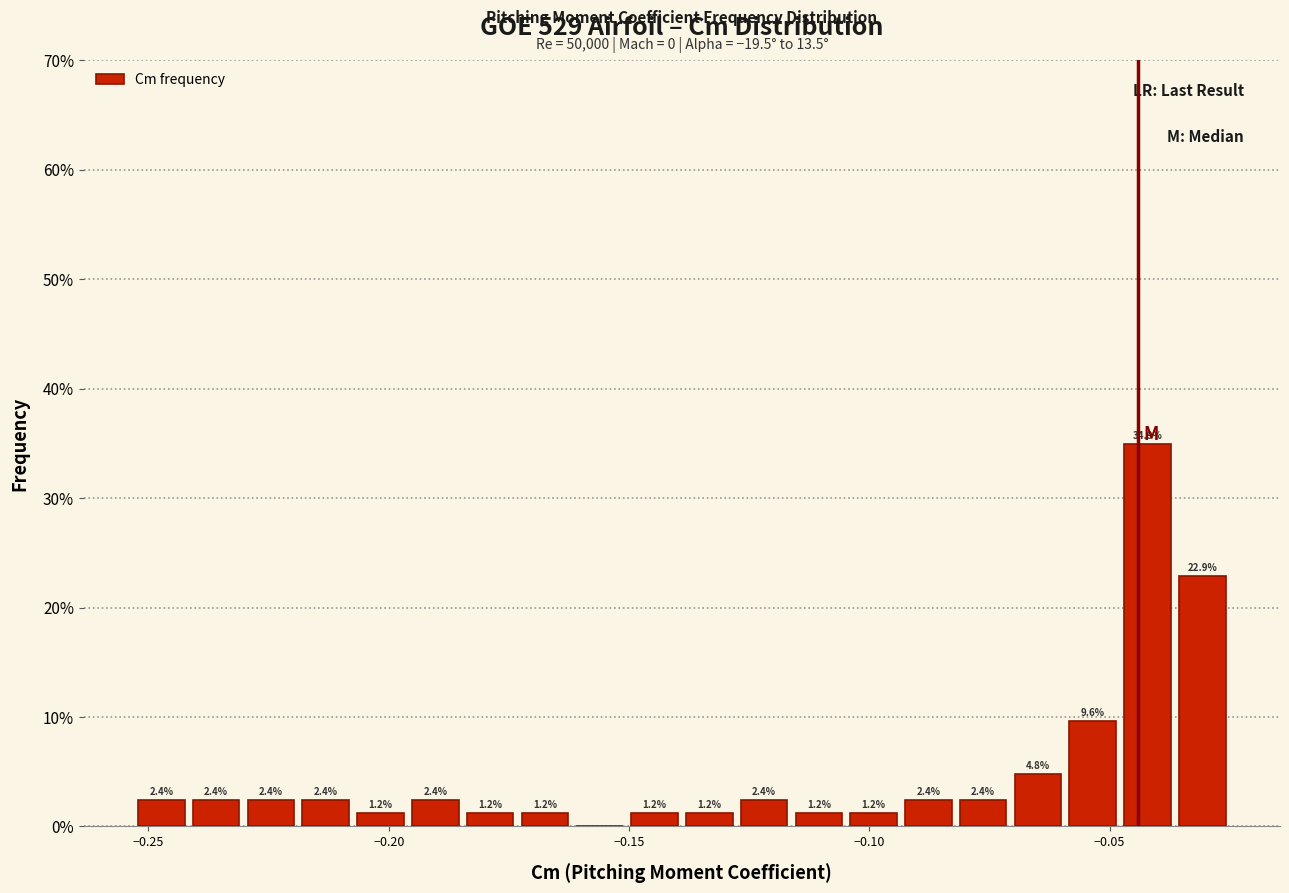

Read against the x-axis, roughly where is the centre of the tallest bar?

-0.040